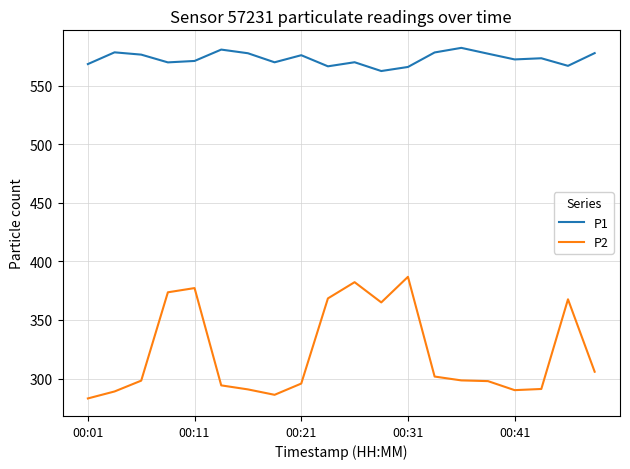

Count the number of data series in this chart.

2